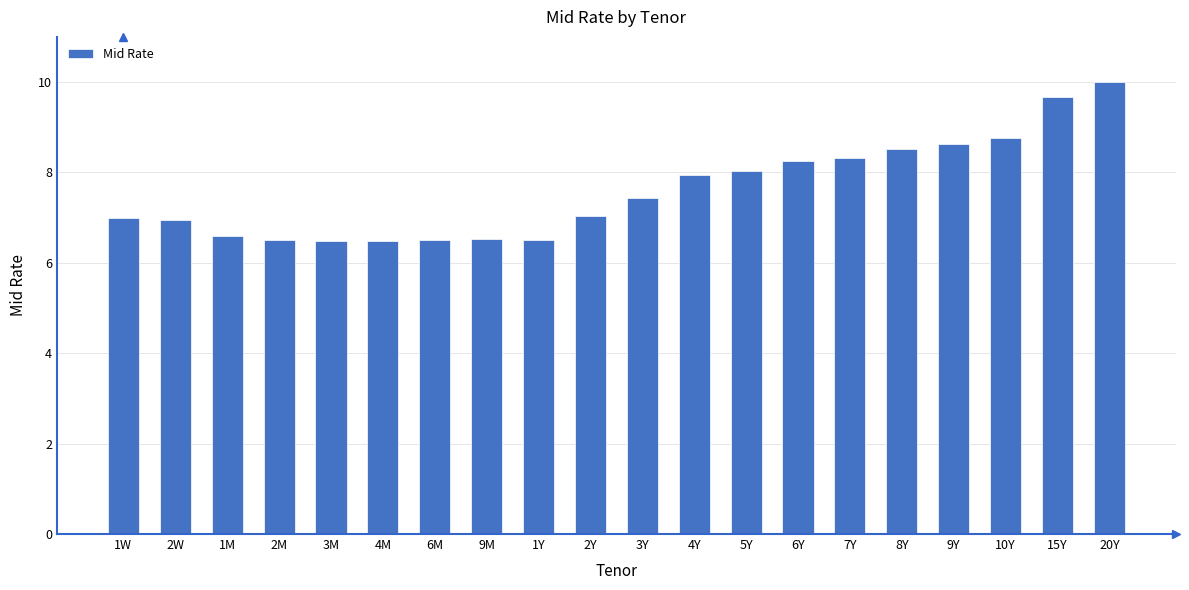

Which category has the highest value across all series?

20Y